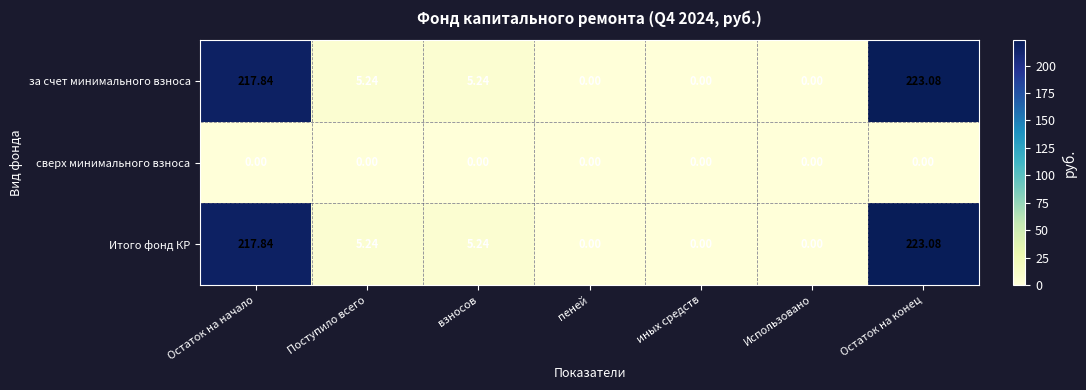

Where does the за счет минимального взноса series first go above 5?

Остаток на начало